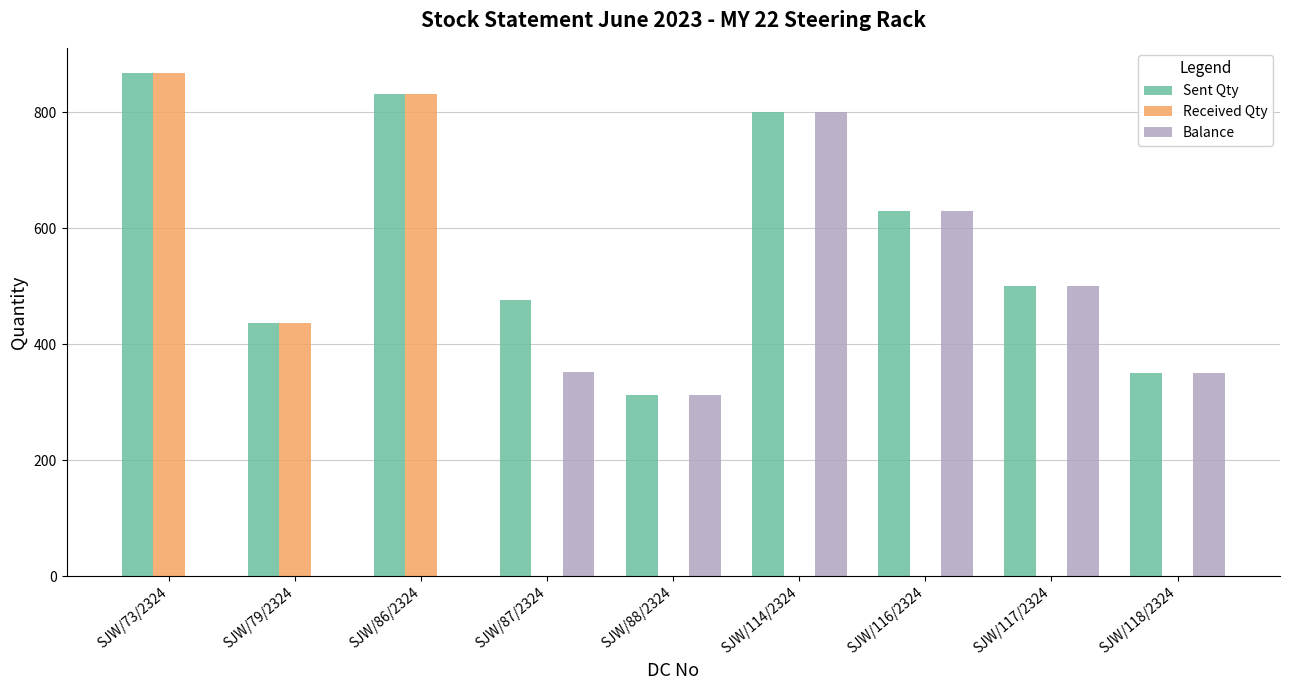

What is the sum of all Sent Qty values?

5204